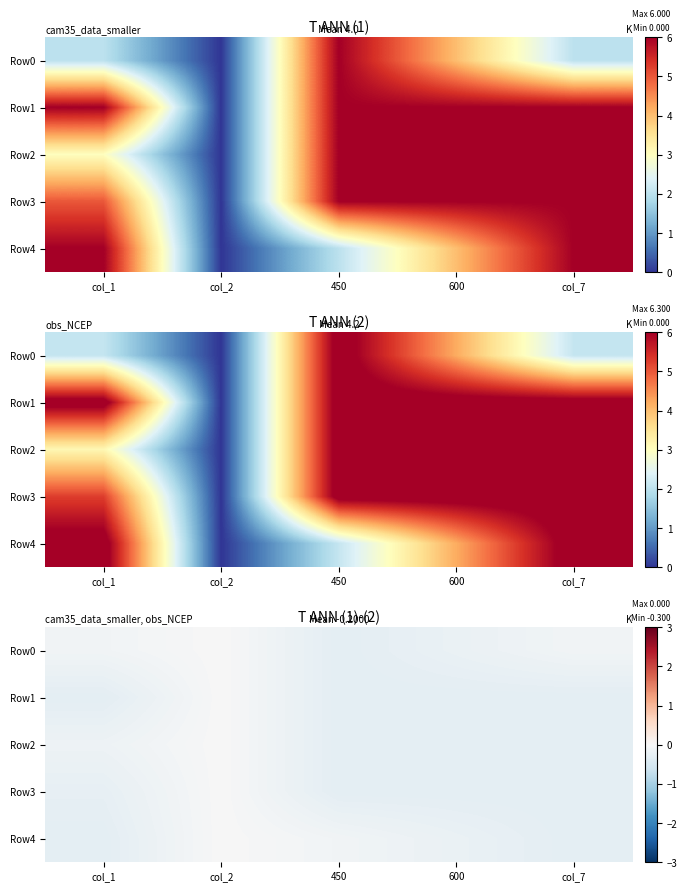

What is the spread (max minus min) of values at 450?

0.2